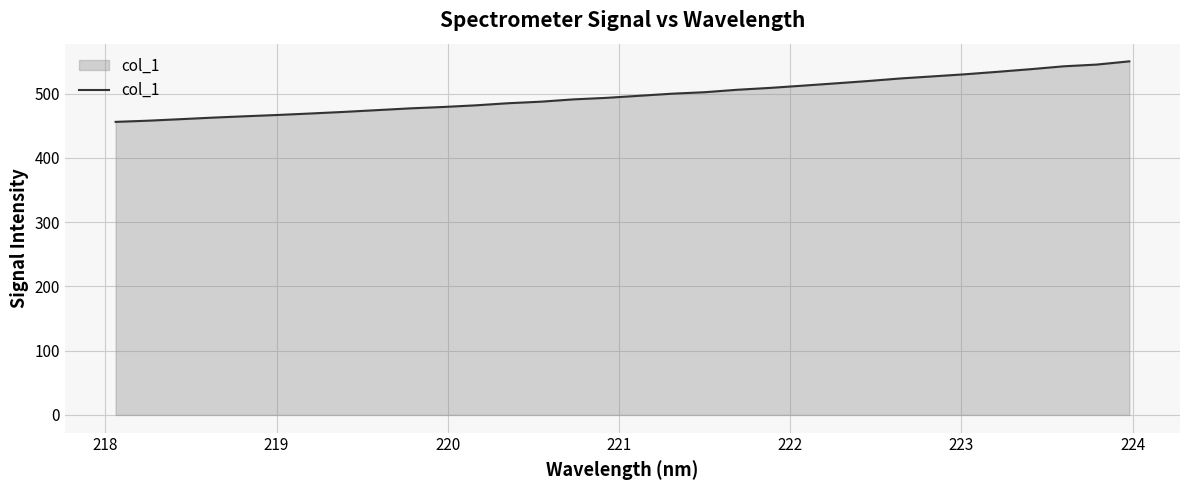

What is the minimum value shown in the chart?

456.1